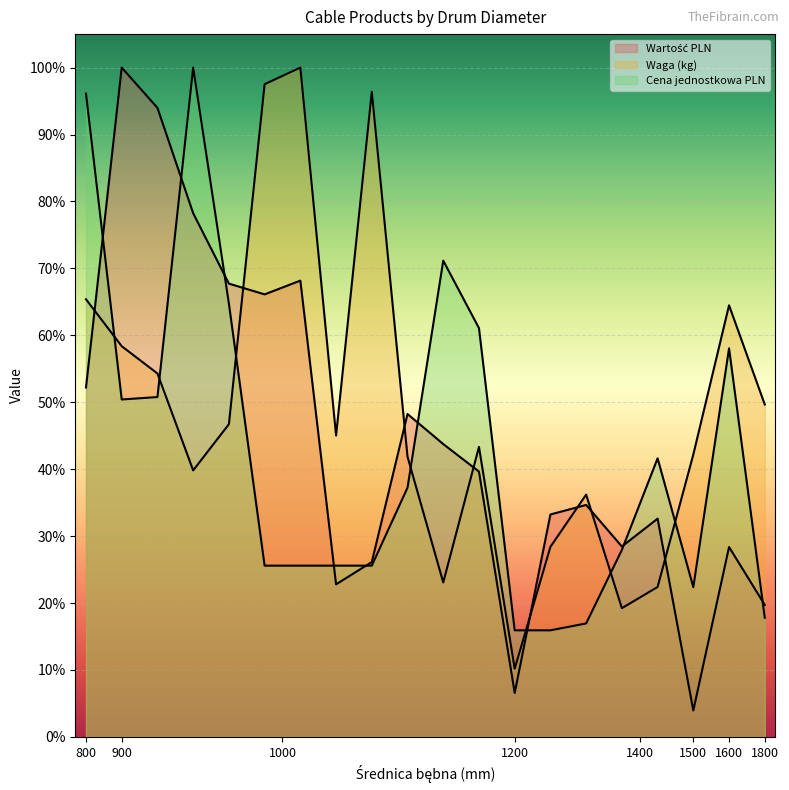

How many lines are shown in the chart?

3